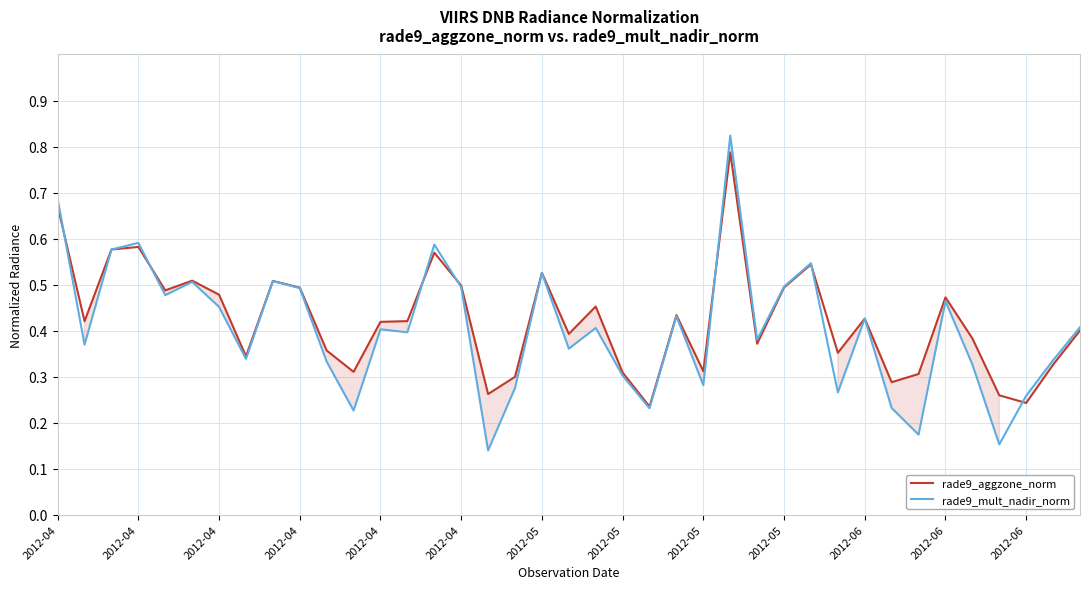

Where is rade9_mult_nadir_norm nearest to the value 0?

16